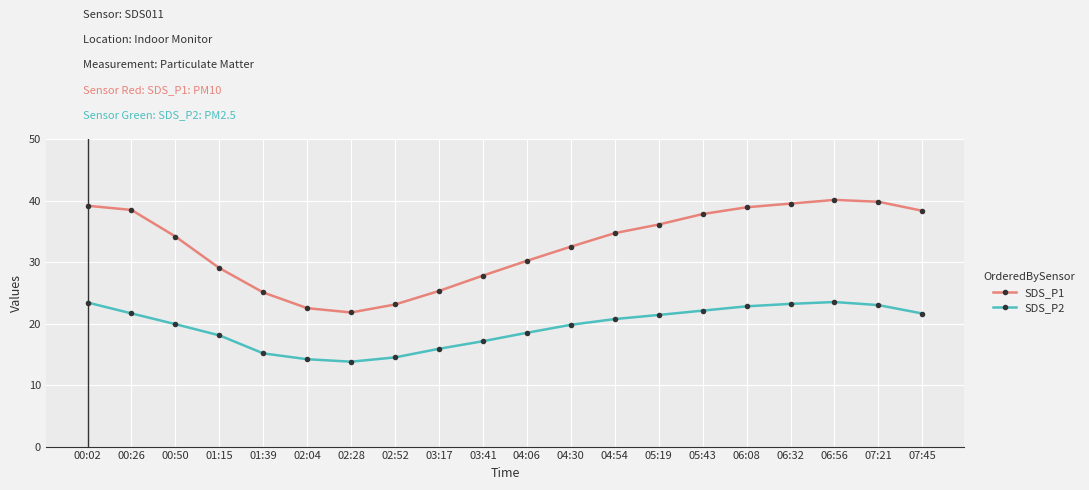

True or false: SDS_P1 has a value of 7.4 at 01:39.

False